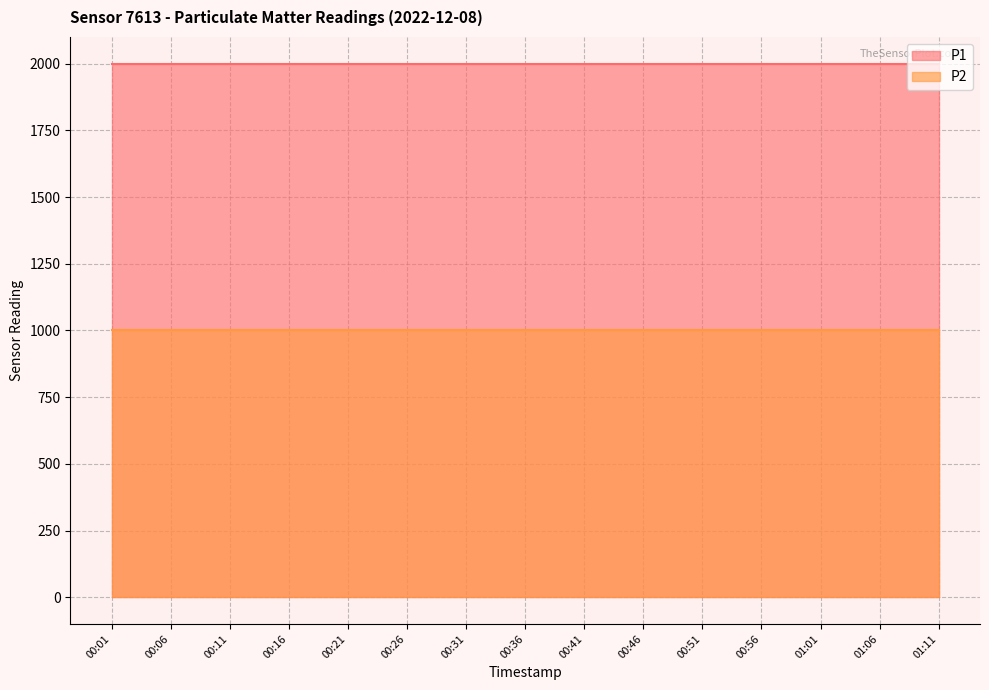

Which has a higher value, 00:31 or 00:11?

00:31